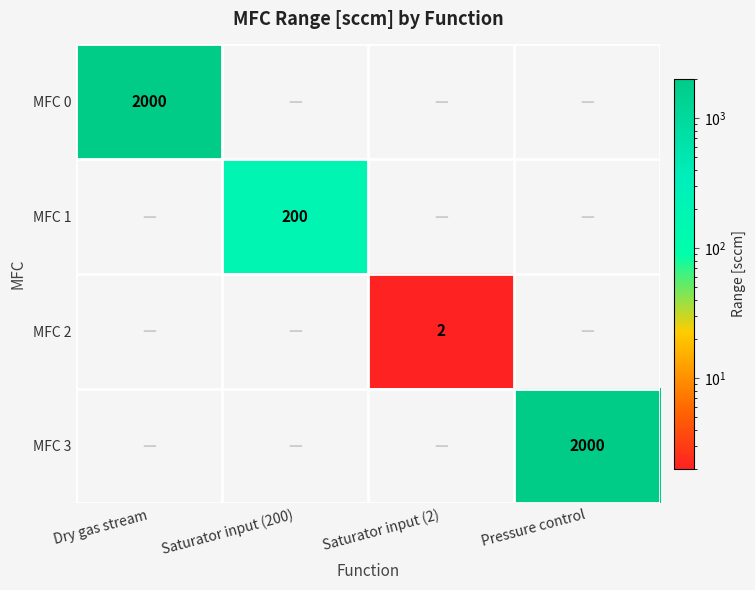

Is it true that MFC 1 equals 292 at Saturator input (200)?

False